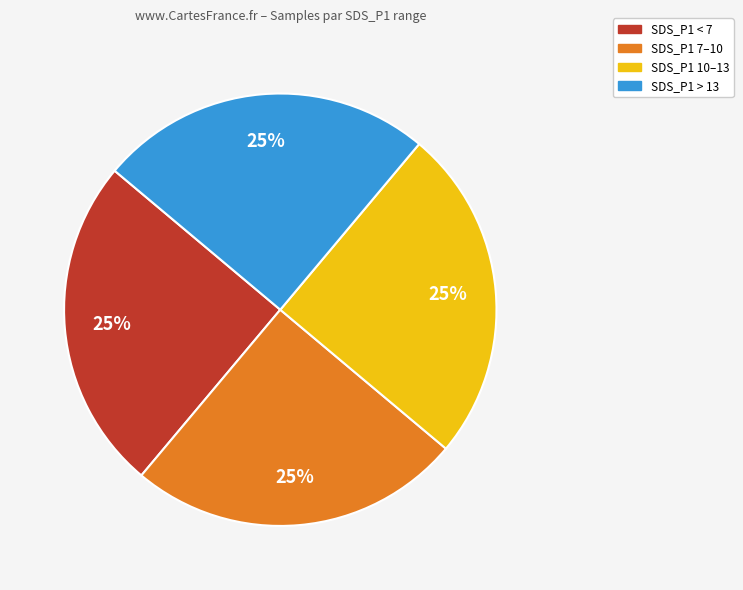

Is there any slice that represents more than half of the pie?

No